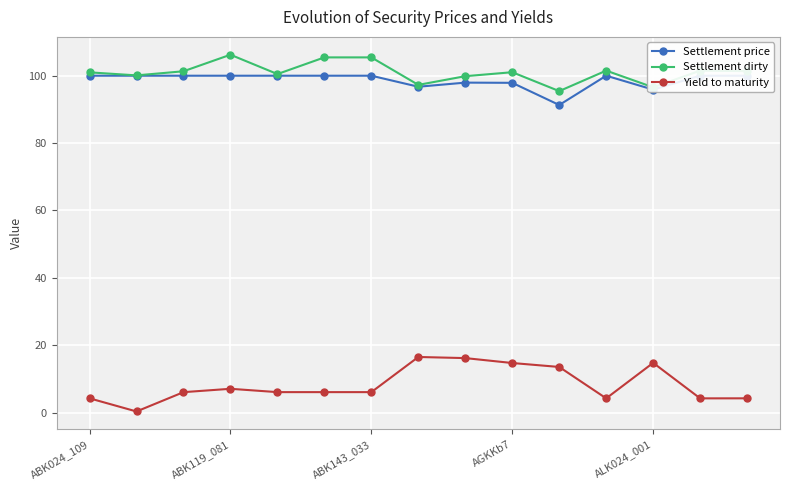

What is the label of the 12th point from the left?

11